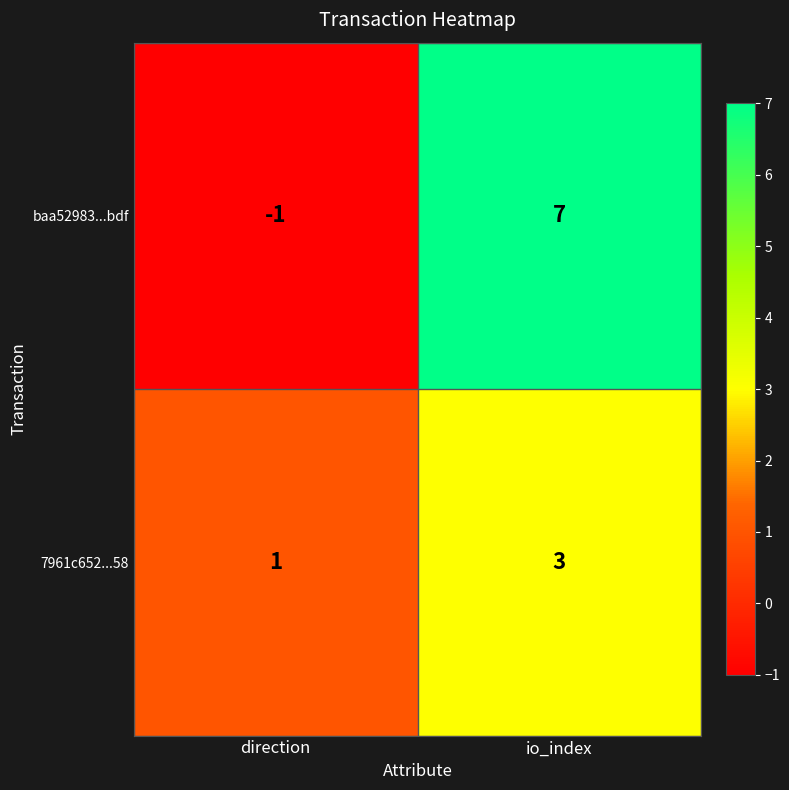

Which category has the lowest value across all series?

direction